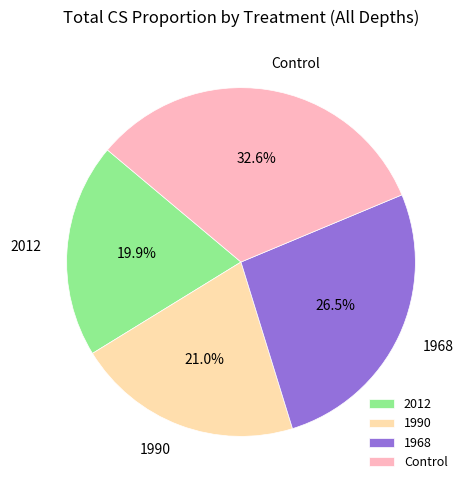

Which slice is the smallest?

2012